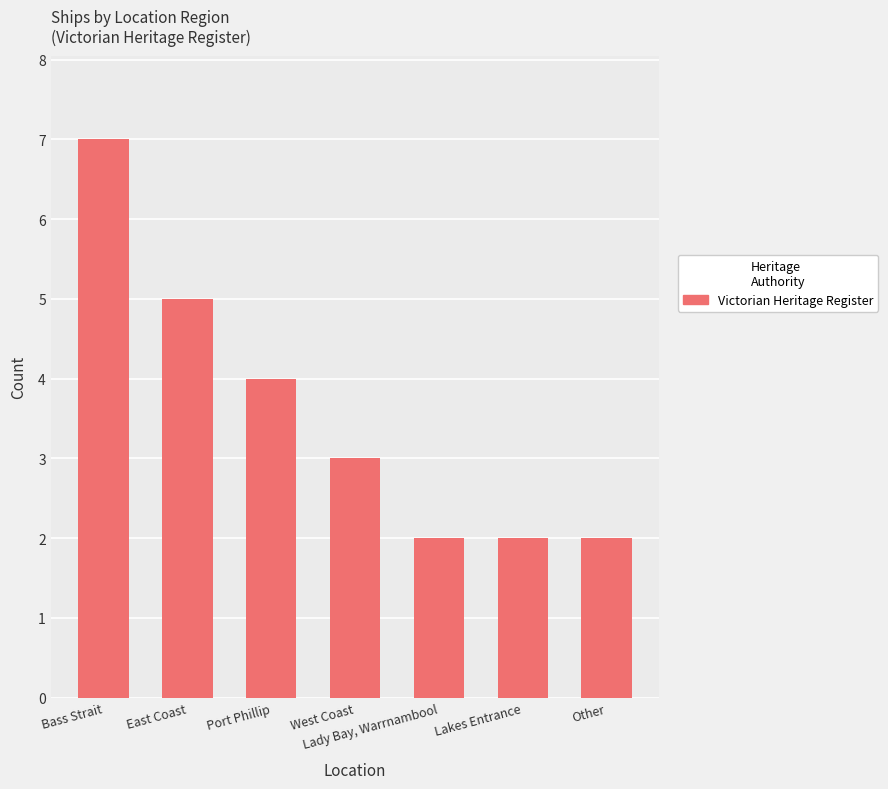

How many series are shown in this chart?

1